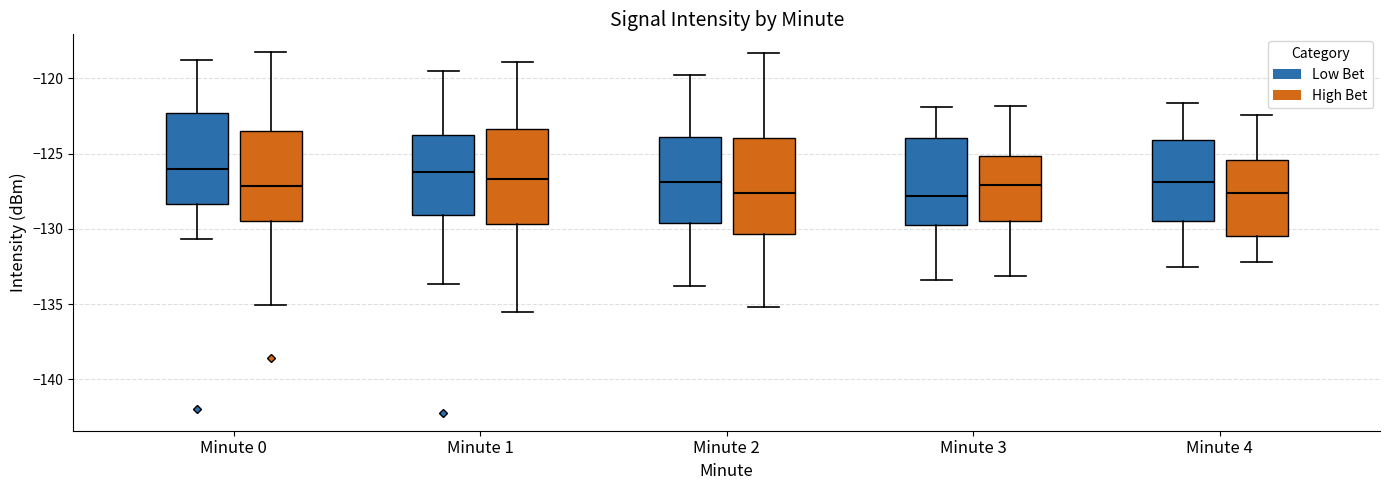

Reading left to right, read every box against the y-axis: the position of its median line, the range the box covers, and the ends of its whiskers. The values are not printed on the chart, so give them approximately, as read against the axis.

Minute 0 (Low Bet): median -126.0, box -128.5 to -122.5, whiskers -130.5 to -119.0
Minute 0 (High Bet): median -127.0, box -129.5 to -123.5, whiskers -135.0 to -118.5
Minute 1 (Low Bet): median -126.0, box -129.0 to -123.5, whiskers -133.5 to -119.5
Minute 1 (High Bet): median -126.5, box -129.5 to -123.5, whiskers -135.5 to -119.0
Minute 2 (Low Bet): median -127.0, box -129.5 to -124.0, whiskers -134.0 to -120.0
Minute 2 (High Bet): median -127.5, box -130.5 to -124.0, whiskers -135.0 to -118.5
Minute 3 (Low Bet): median -128.0, box -129.5 to -124.0, whiskers -133.5 to -122.0
Minute 3 (High Bet): median -127.0, box -129.5 to -125.0, whiskers -133.0 to -122.0
Minute 4 (Low Bet): median -127.0, box -129.5 to -124.0, whiskers -132.5 to -121.5
Minute 4 (High Bet): median -127.5, box -130.5 to -125.5, whiskers -132.0 to -122.5